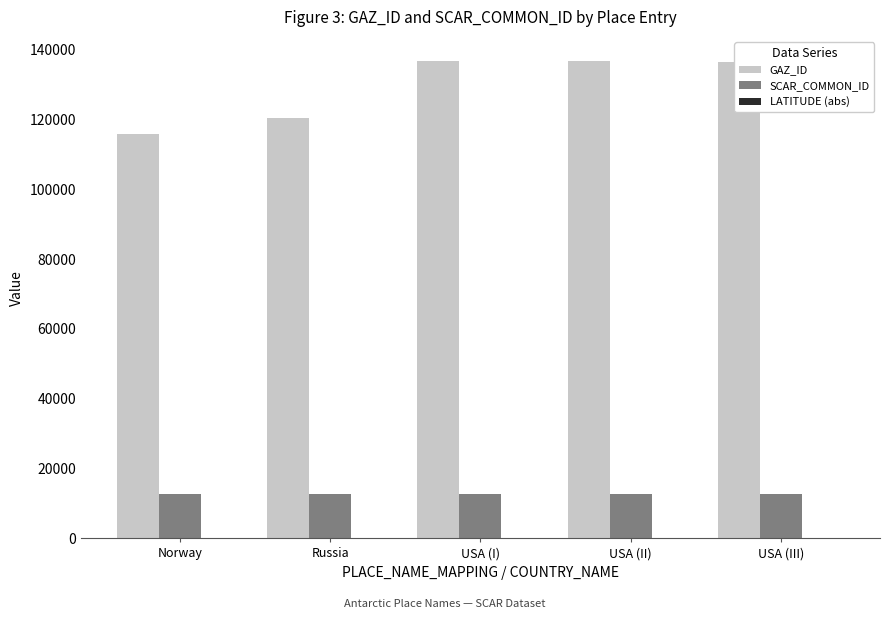

Which series has the largest total across all categories?

GAZ_ID